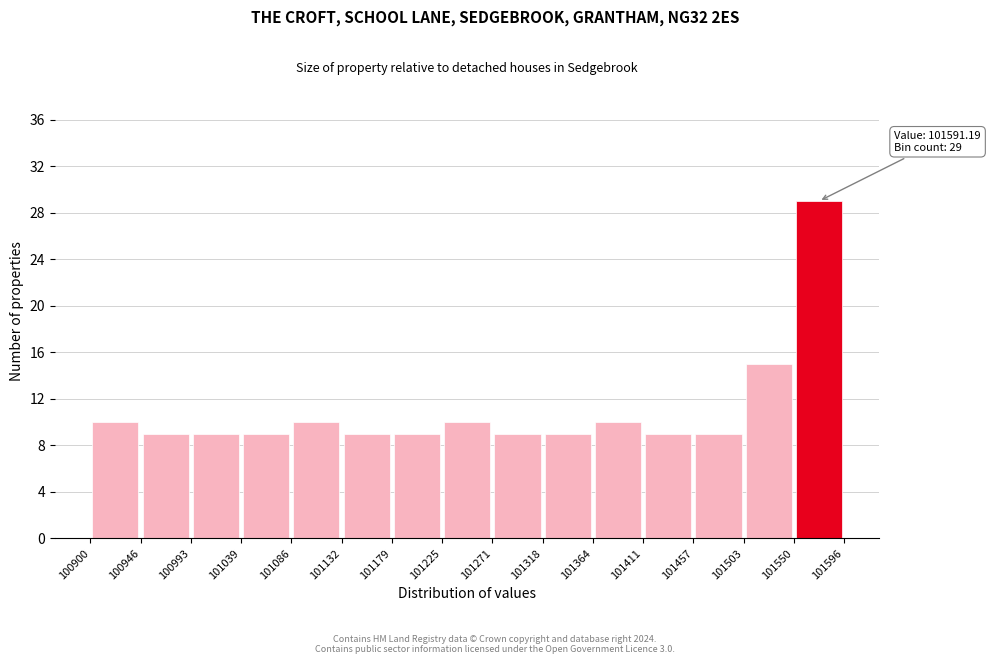

Over which range of the x-axis is the bar tallest?

101550 to 101596